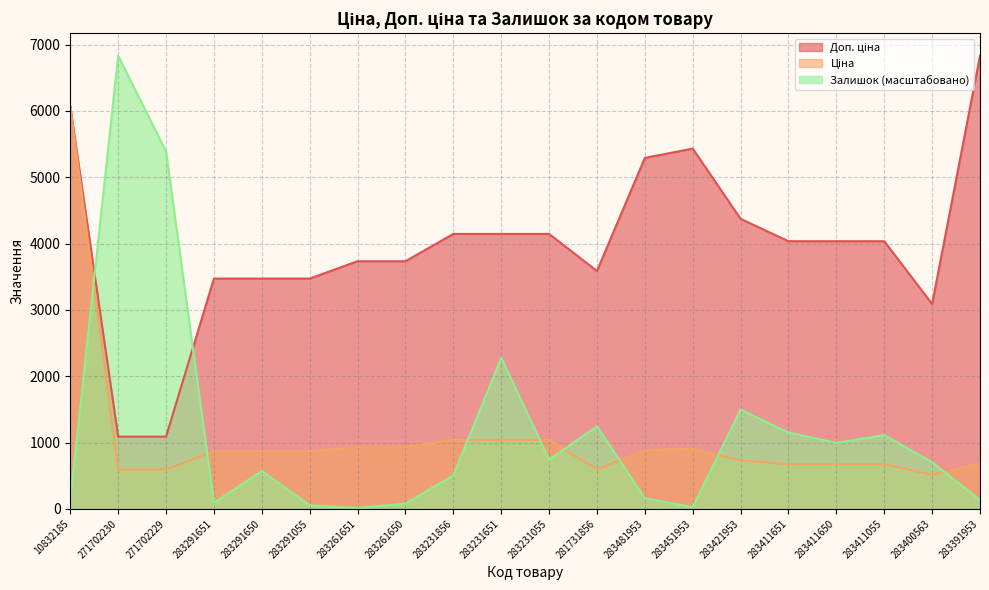

What is the difference between the Залишок values at 271702229 and 271702230?

1443.2